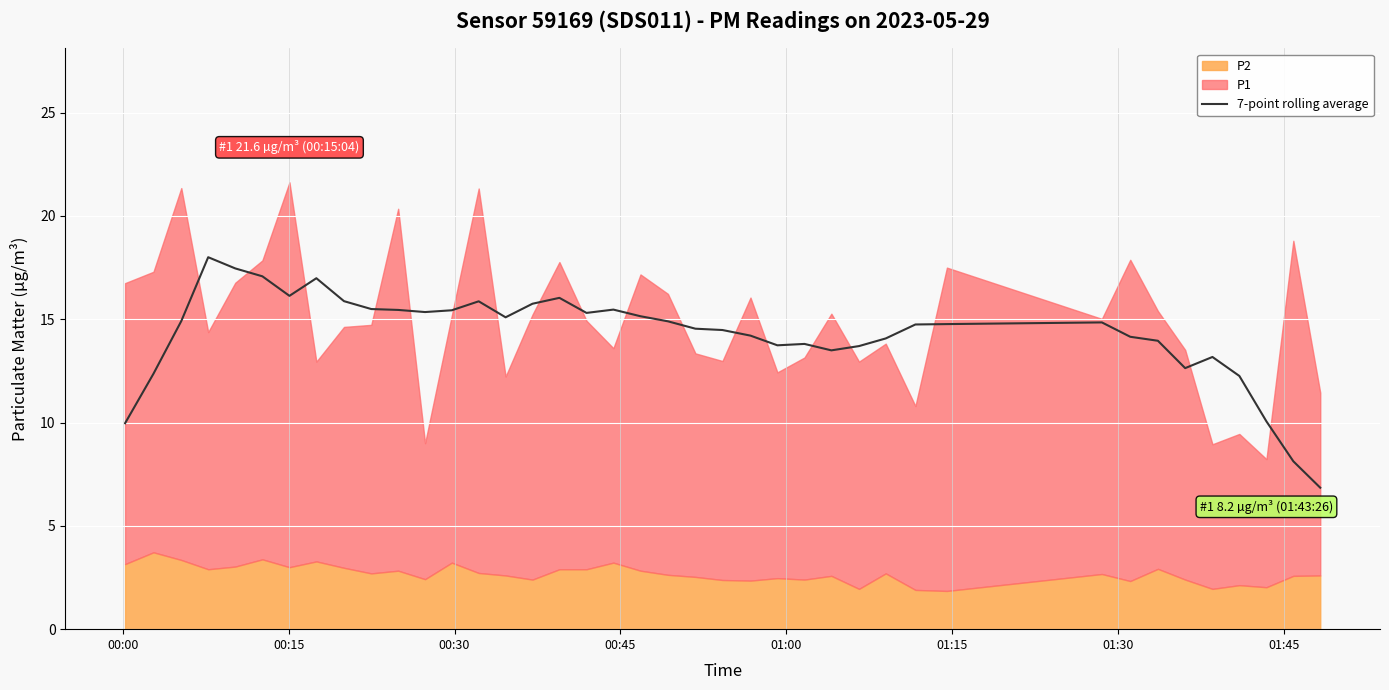

What is the lowest value of the 7-point rolling average series?

6.8